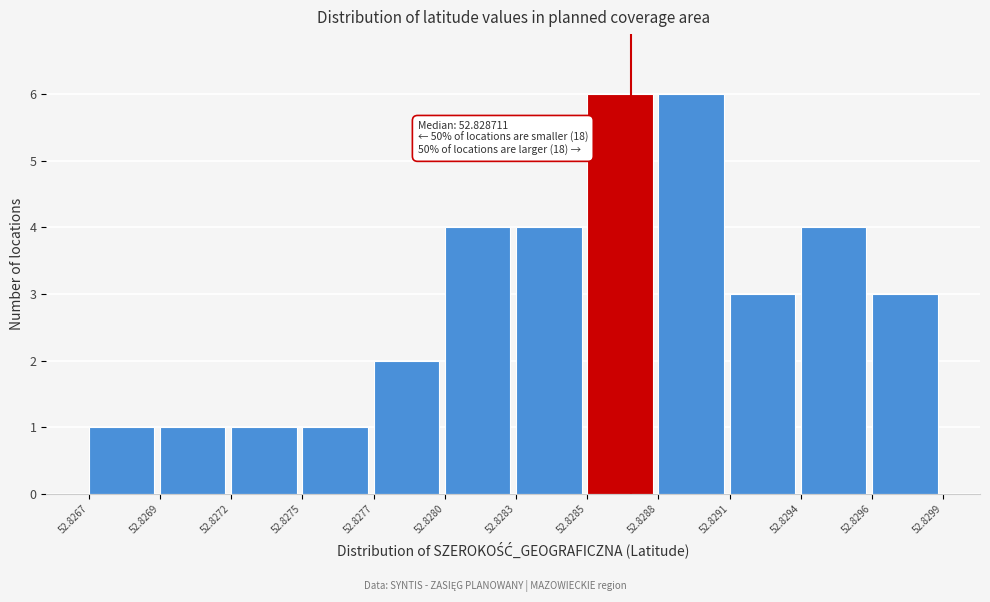

Reading left to right, list all the values displayed in this chart.

1	1	1	1	2	4	4	6	6	3	4	3